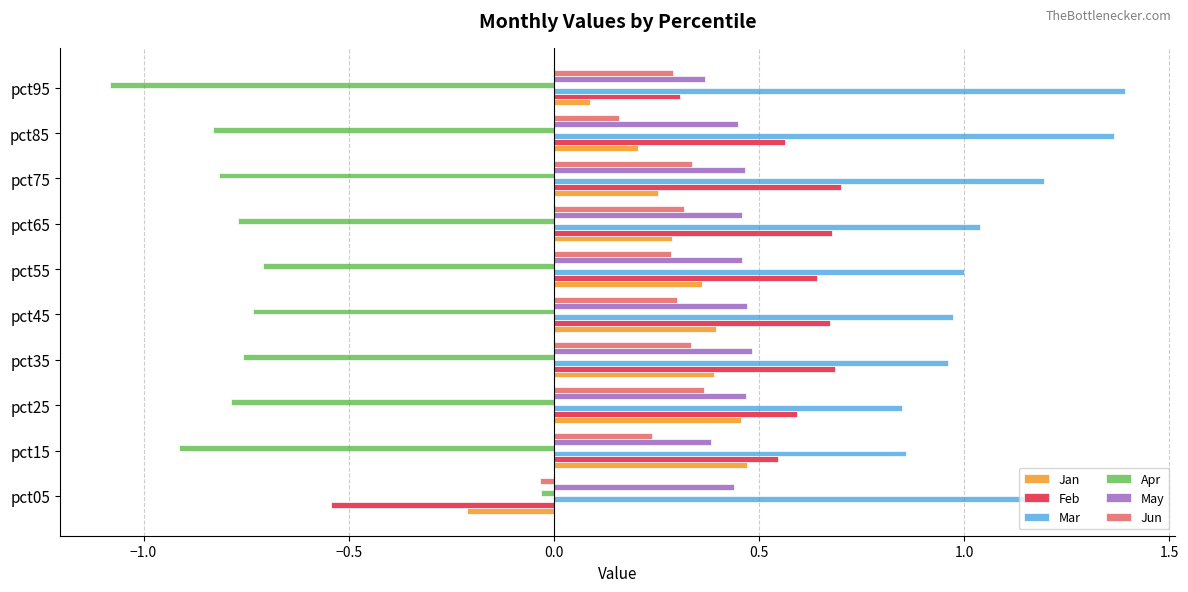

At how many categories does at least one series exceed 0?

10